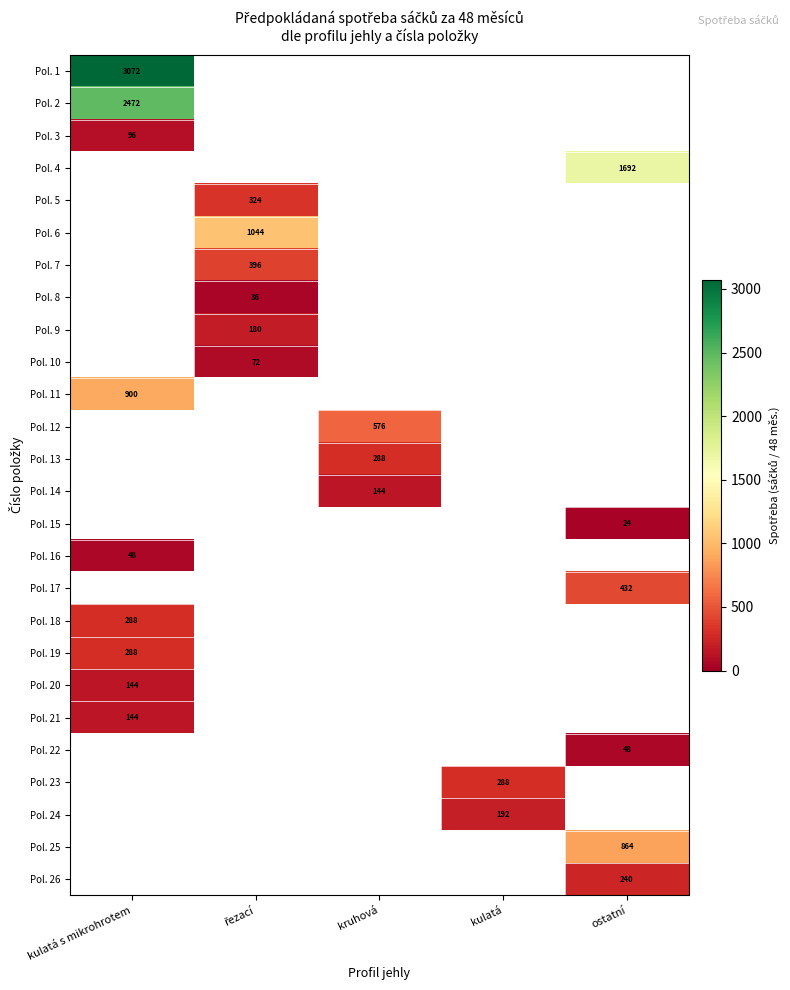

Which category has the lowest value across all series?

ostatní